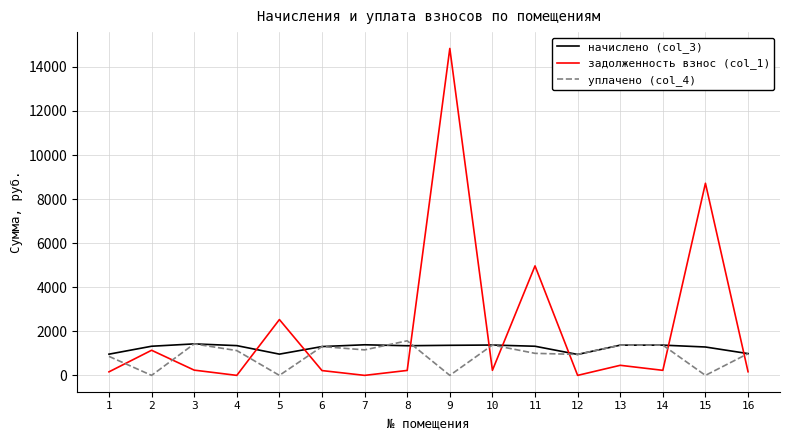

The value of начислено (col_3) at 3 is 1429.1. True or false?

True